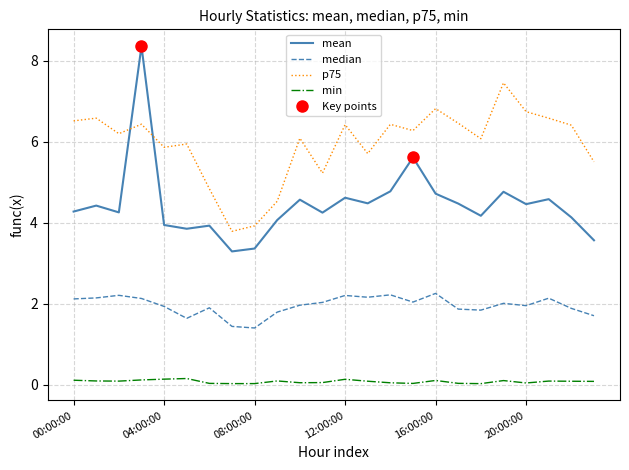

At which label does p75 reach its minimum?

7